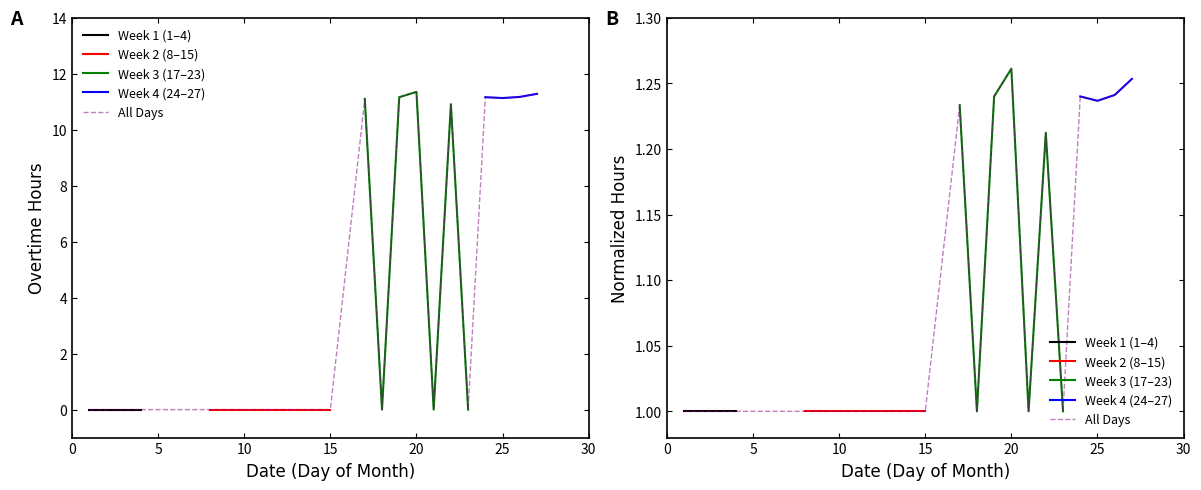

What is the difference between the second highest and second lowest values?

11.3